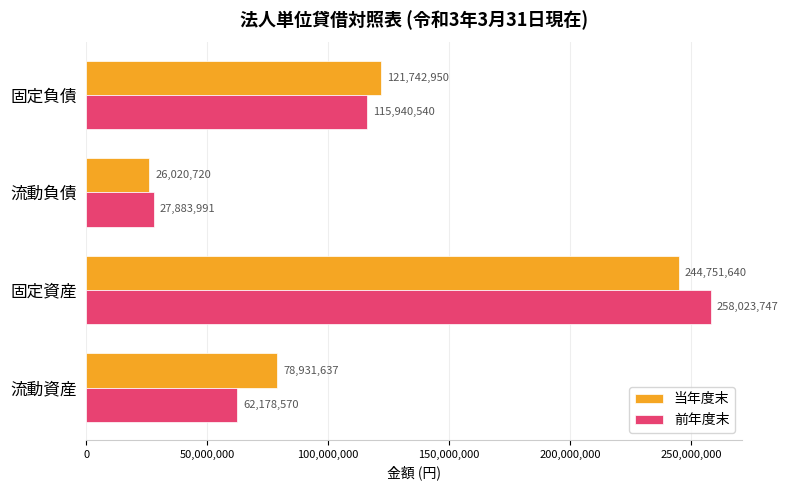

List the series in order of their peak value, highest first.

前年度末, 当年度末